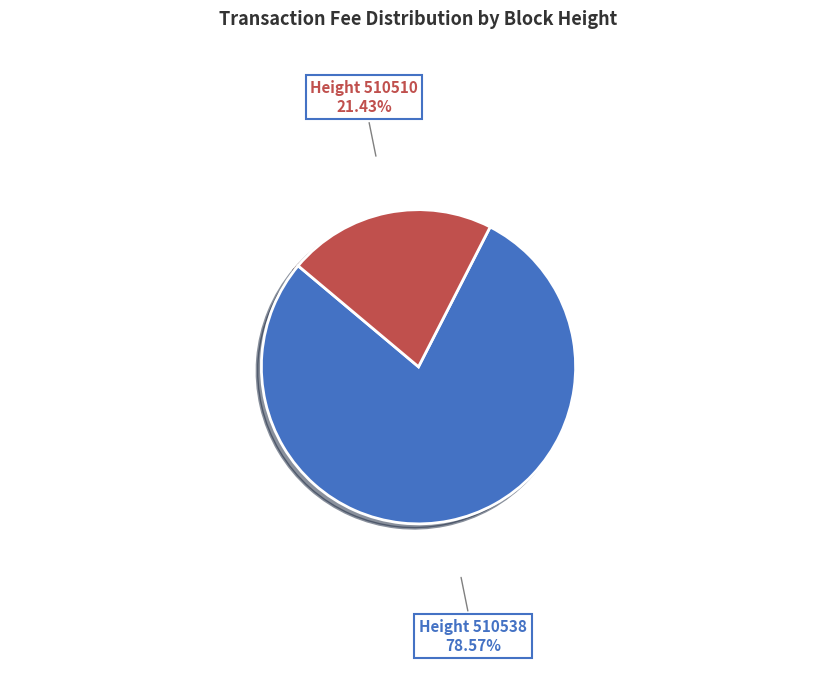

Does any single category account for the majority?

Yes